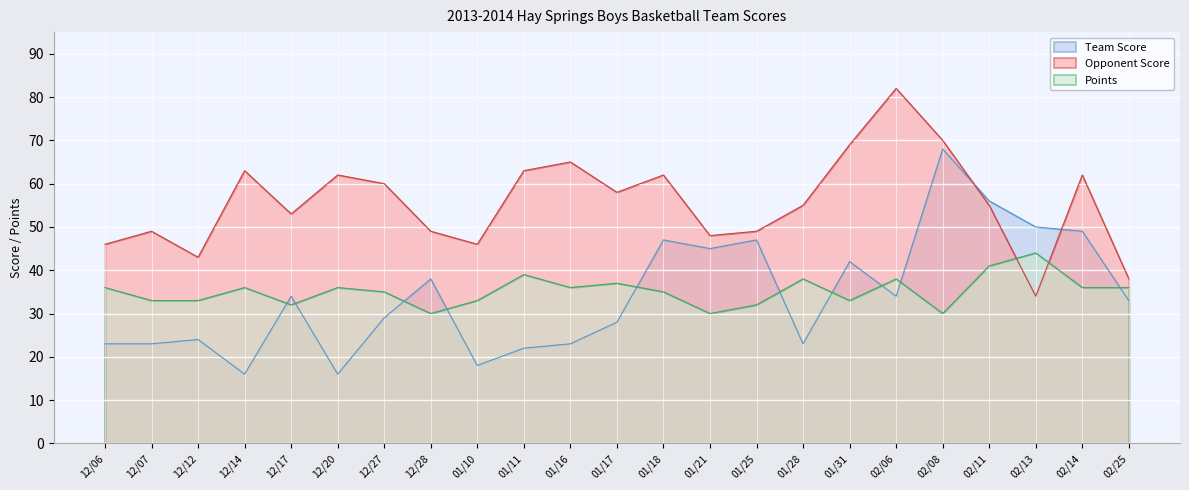

What is the value of the Points point at the 14th from the left?

30